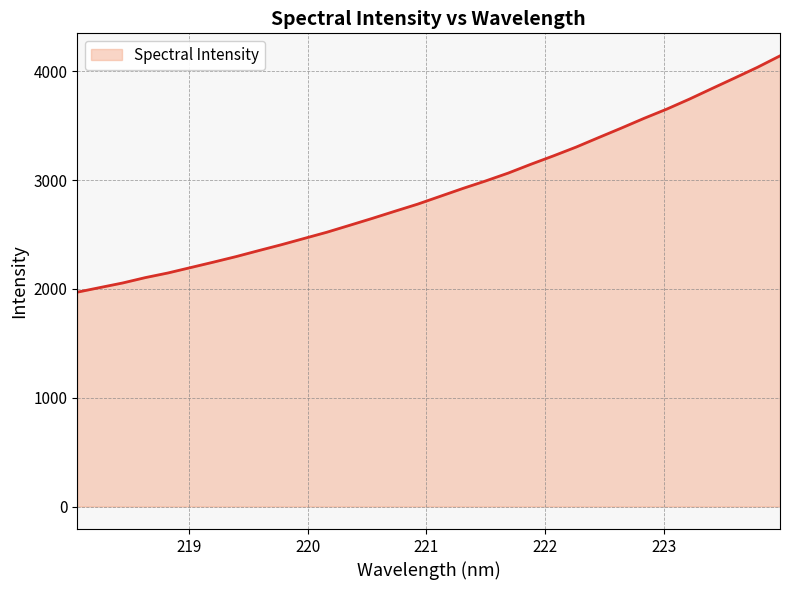

What is the difference between the maximum and minimum values?

2172.8